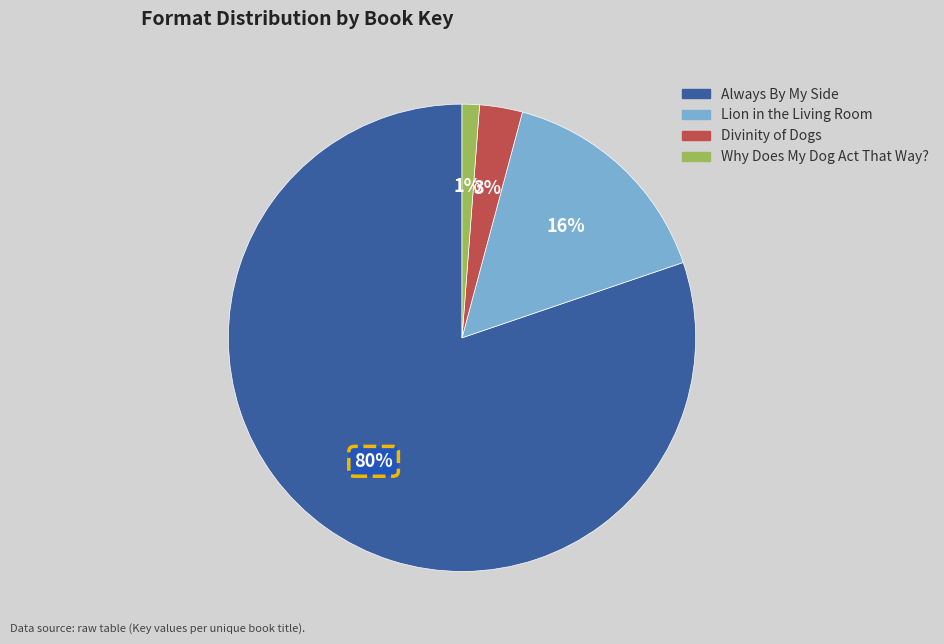

How many segments does this pie chart have?

4